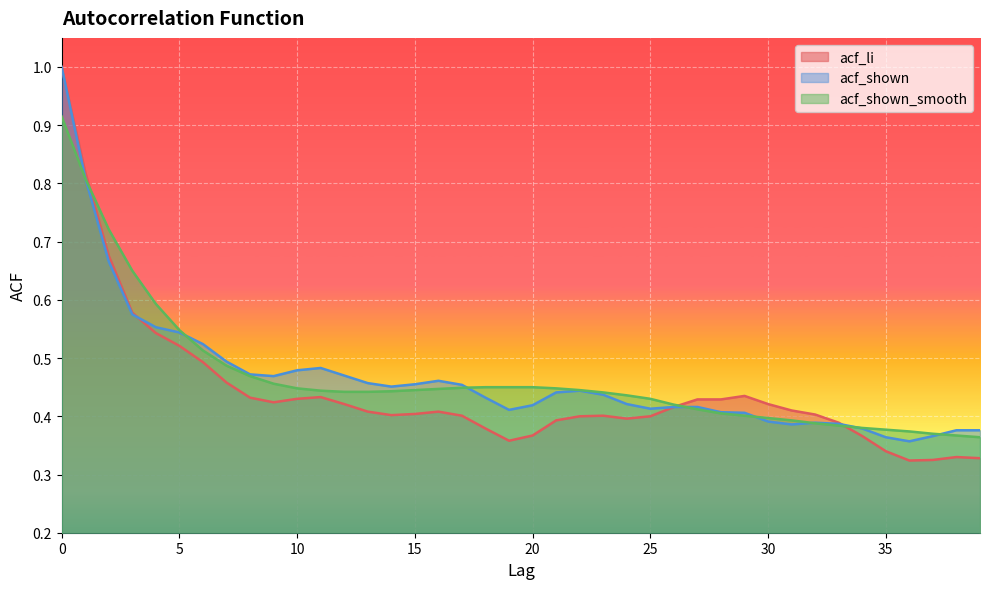

The acf_li series shows 0.2 at 38. True or false?

False